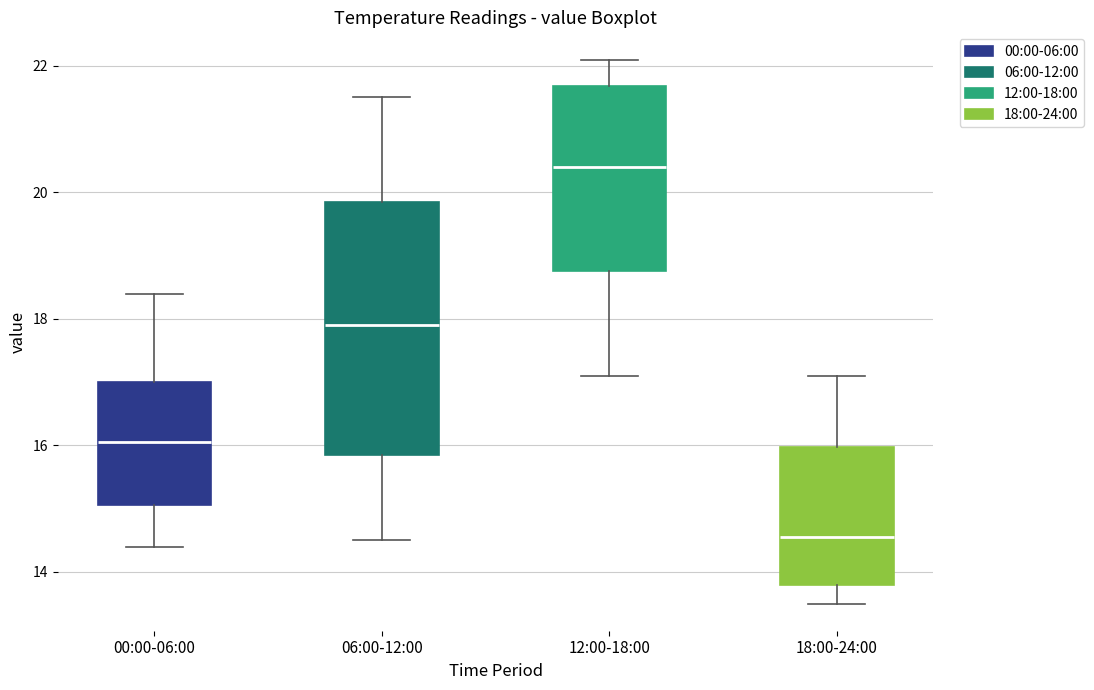

Reading left to right, read every box against the y-axis: the position of its median line, the range the box covers, and the ends of its whiskers. The values are not printed on the chart, so give them approximately, as read against the axis.

00:00-06:00: median 16.0, box 15.0 to 17.0, whiskers 14.4 to 18.4
06:00-12:00: median 18.0, box 15.8 to 19.8, whiskers 14.6 to 21.6
12:00-18:00: median 20.4, box 18.8 to 21.6, whiskers 17.2 to 22.2
18:00-24:00: median 14.6, box 13.8 to 16.0, whiskers 13.6 to 17.2